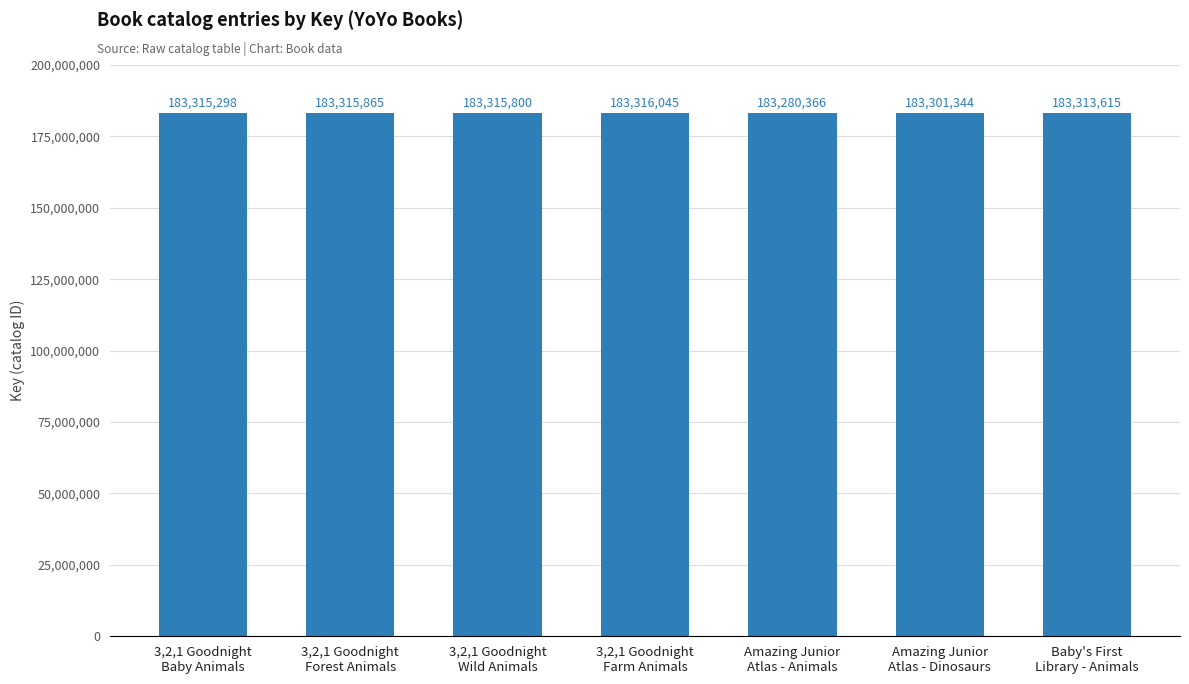

How many categories are shown in the chart?

7